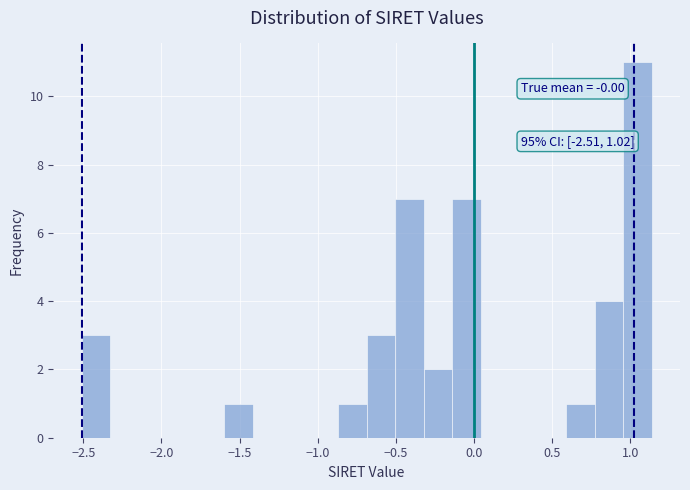

Read against the x-axis, roughly where is the centre of the tallest bar?

1.05